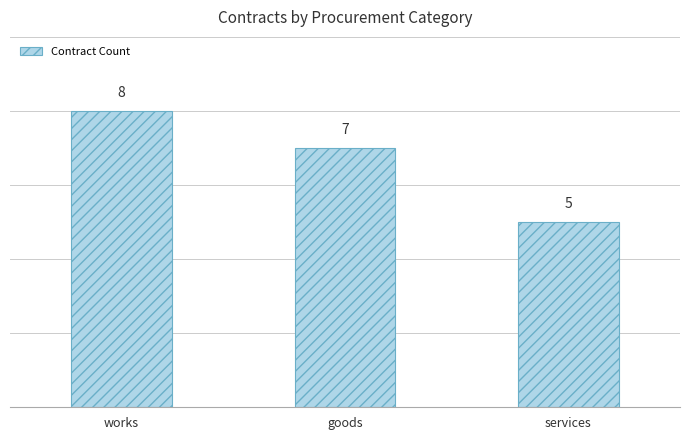

Does the chart contain stacked bars?

No